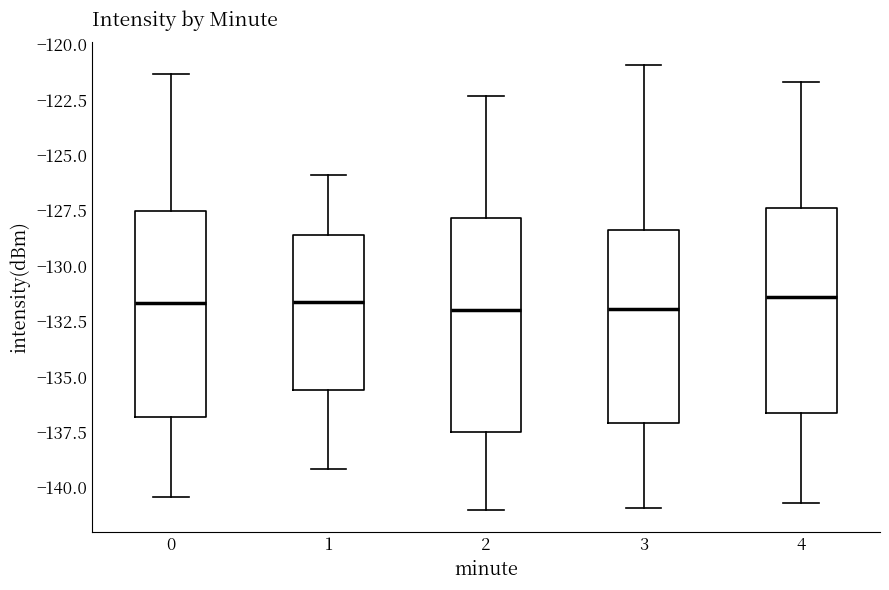

Reading left to right, read every box against the y-axis: the position of its median line, the range the box covers, and the ends of its whiskers. The values are not printed on the chart, so give them approximately, as read against the axis.

0: median -131.5, box -137.0 to -127.5, whiskers -140.5 to -121.5
1: median -131.5, box -135.5 to -128.5, whiskers -139.0 to -126.0
2: median -132.0, box -137.5 to -128.0, whiskers -141.0 to -122.5
3: median -132.0, box -137.0 to -128.5, whiskers -141.0 to -121.0
4: median -131.5, box -136.5 to -127.5, whiskers -140.5 to -121.5